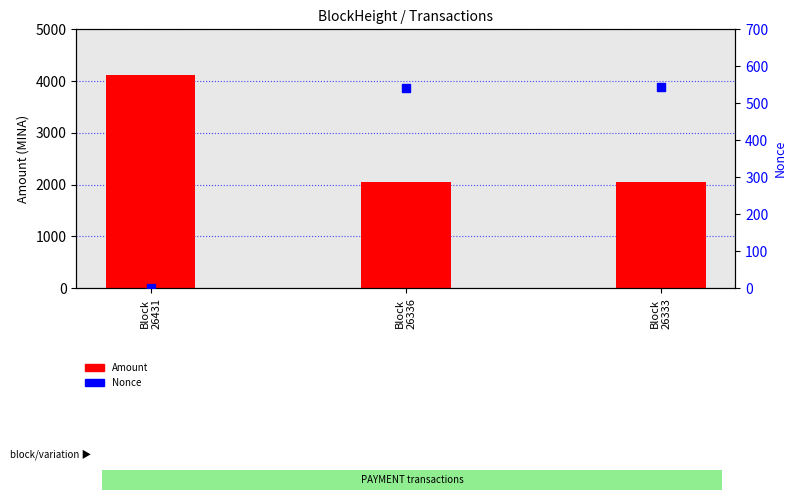

Which series has the largest total across all categories?

Amount